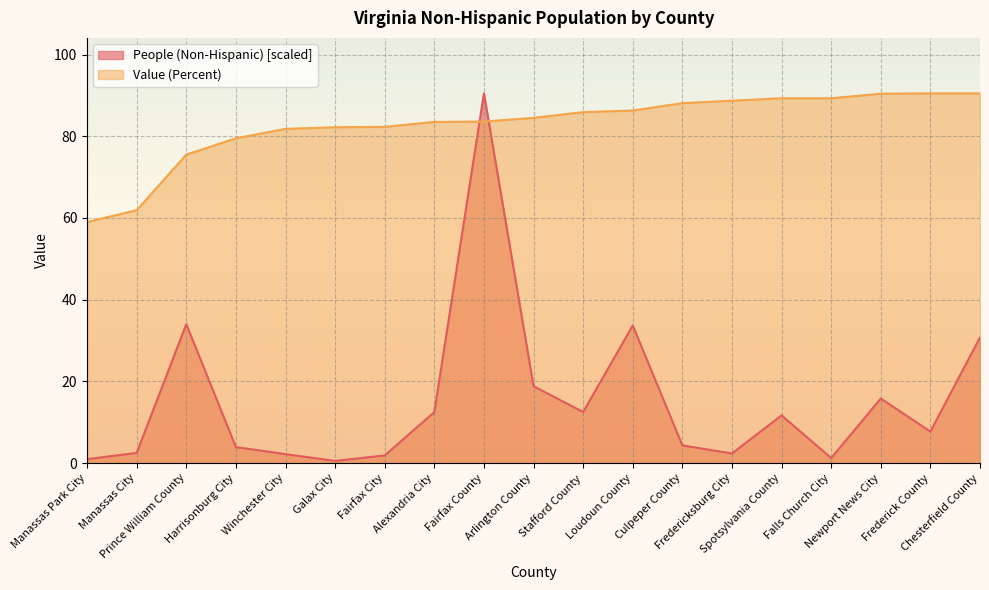

At which category does the chart reach its peak across all series?

Fairfax County